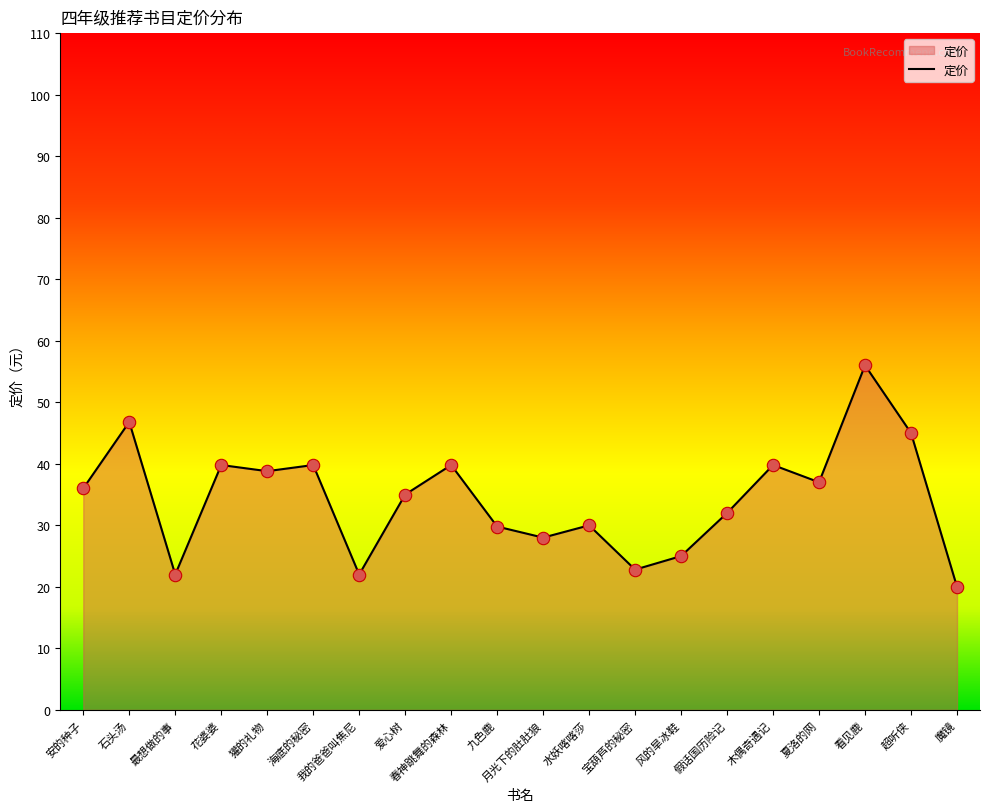

Which has a higher value, 花婆婆 or 我的爸爸叫焦尼?

花婆婆